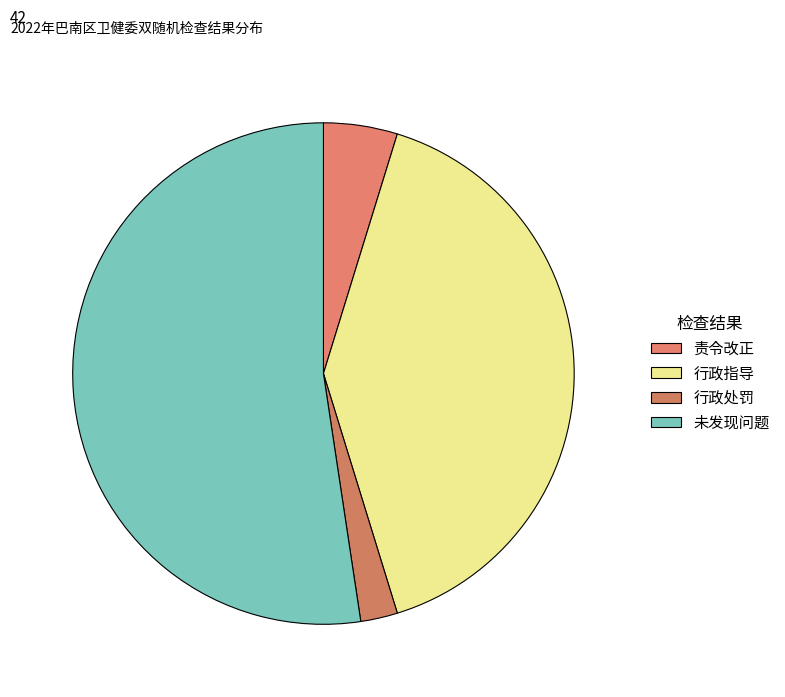

How many slices are in this pie chart?

4